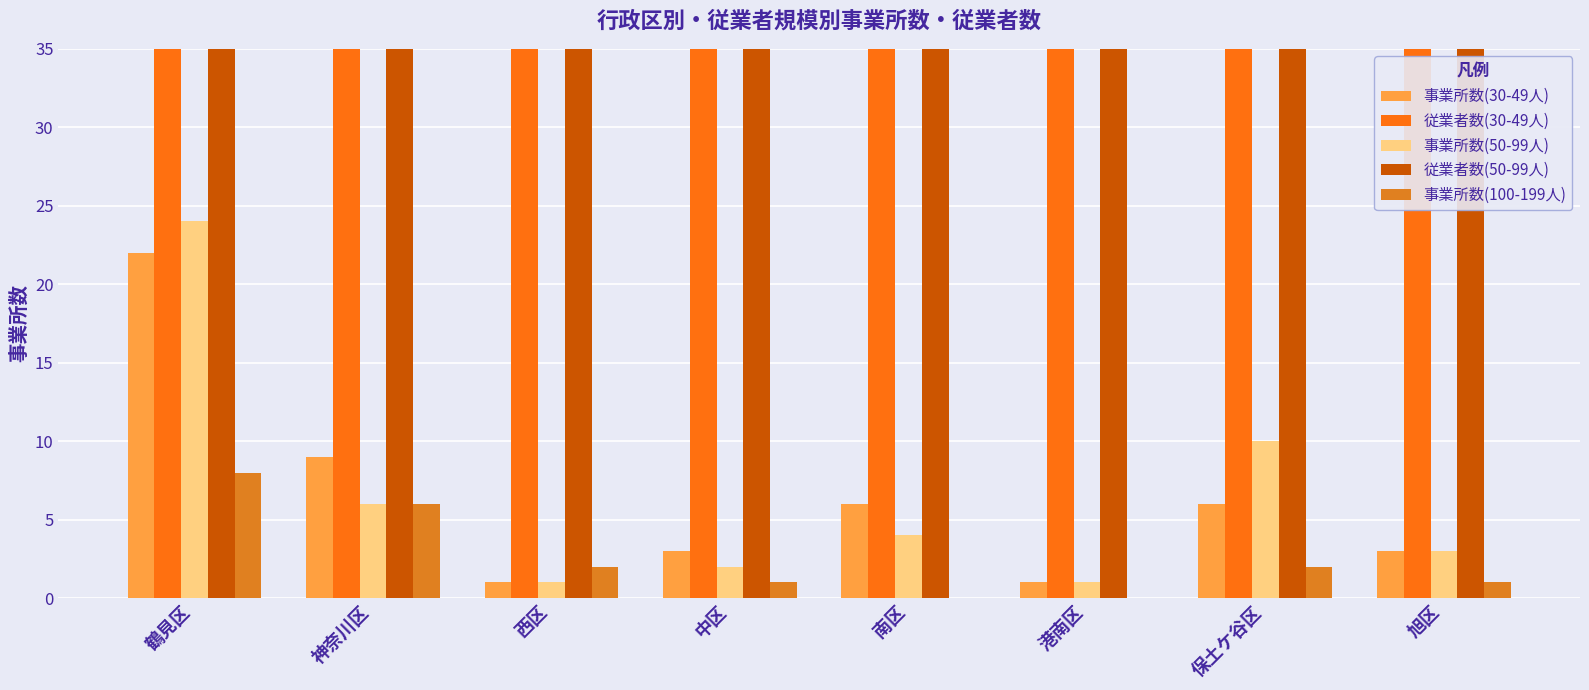

What is the maximum value for 事業所数(30-49人)?

22